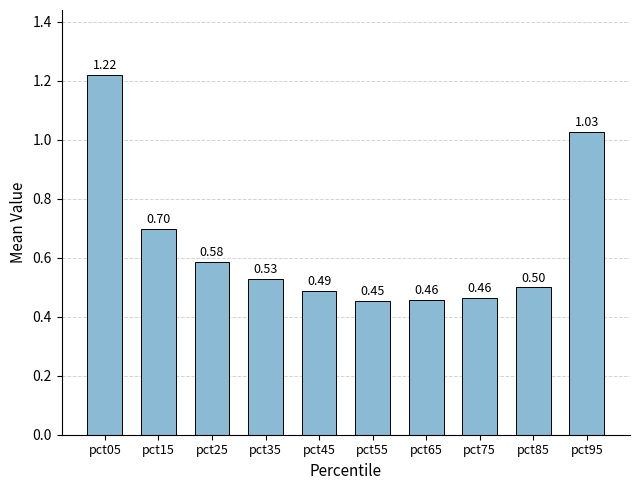

Which has a higher value, pct65 or pct15?

pct15